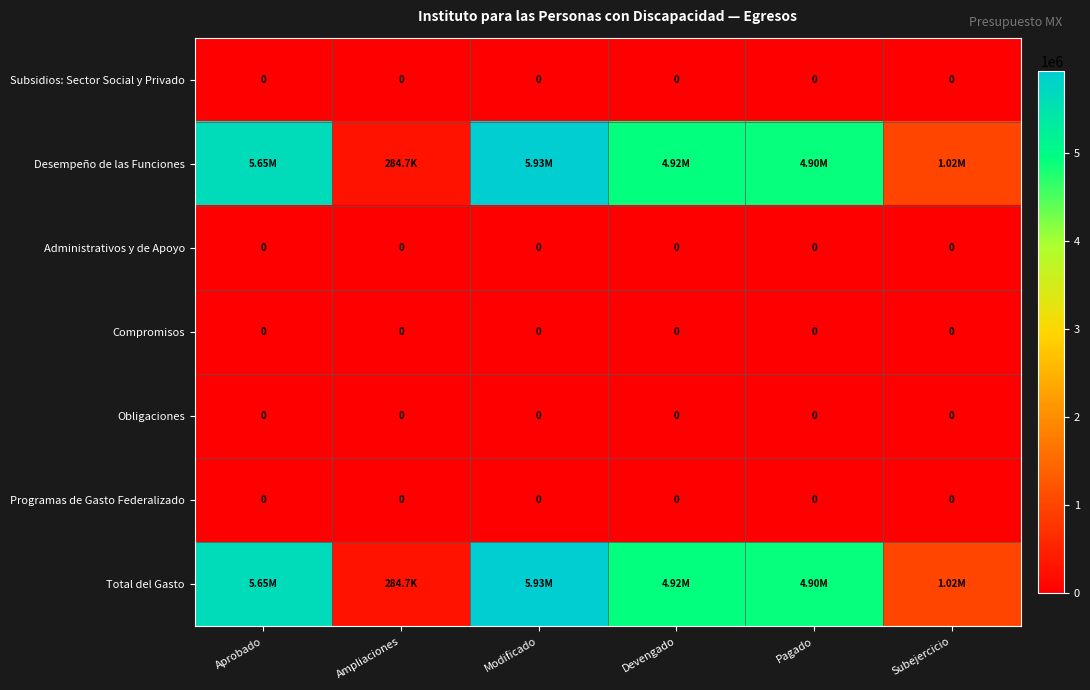

Which category has the highest value across all series?

Modificado